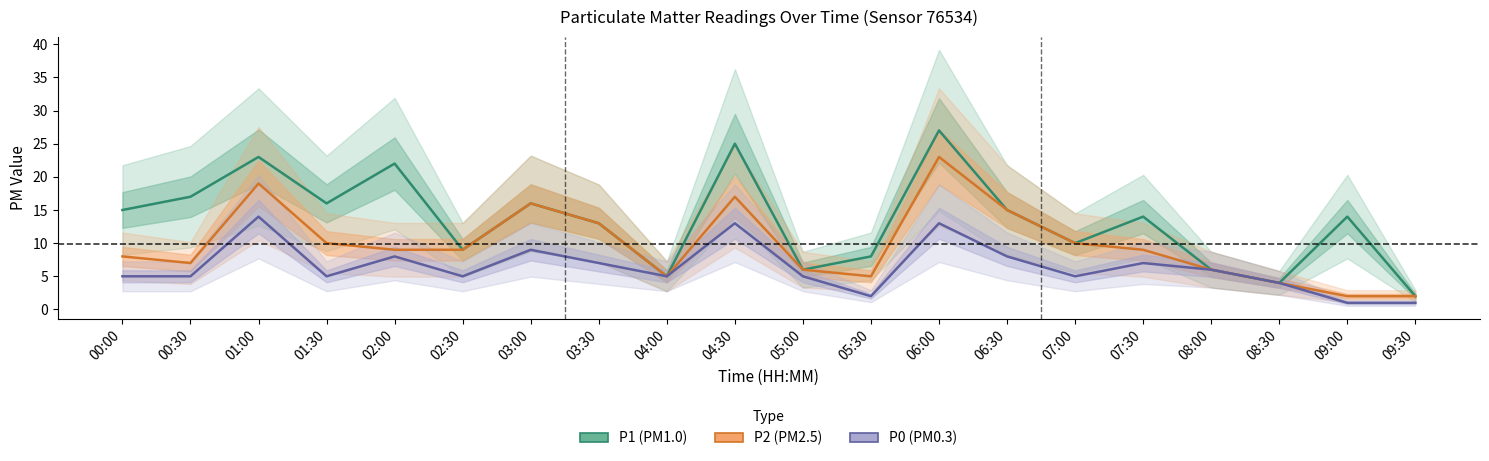

Is the value of P1 at 06:30 greater than the value of P2 at 03:30?

Yes